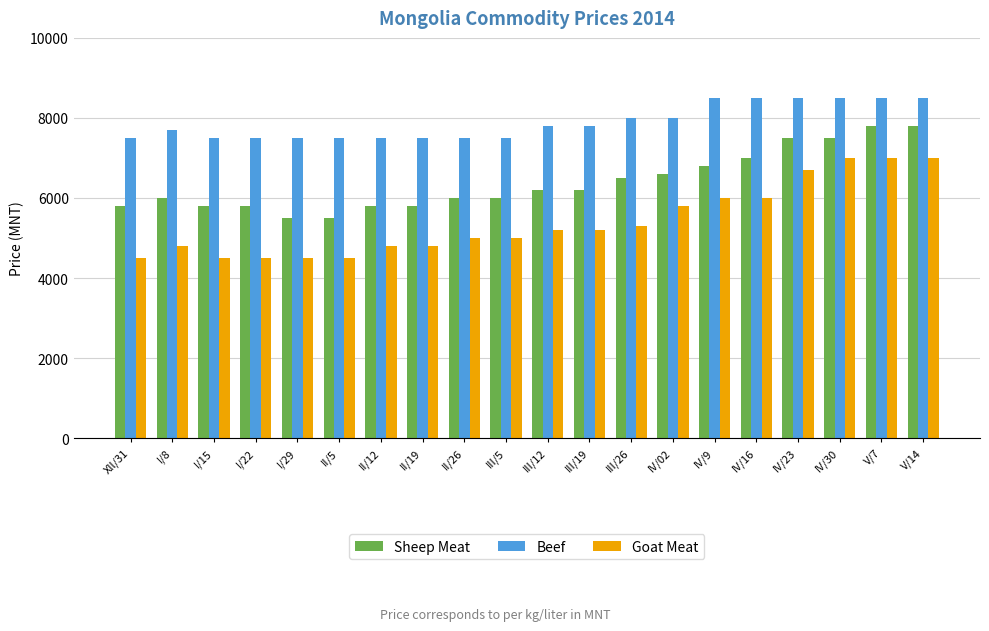

Which series has the widest spread of values?

Goat Meat